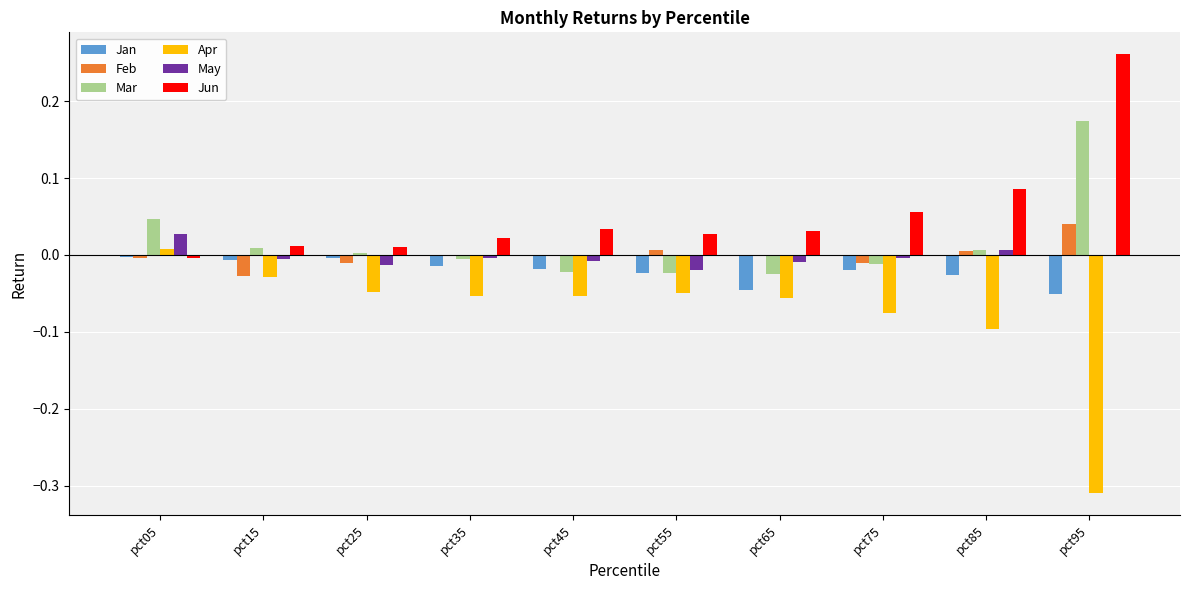

Count the number of categories in the chart.

10